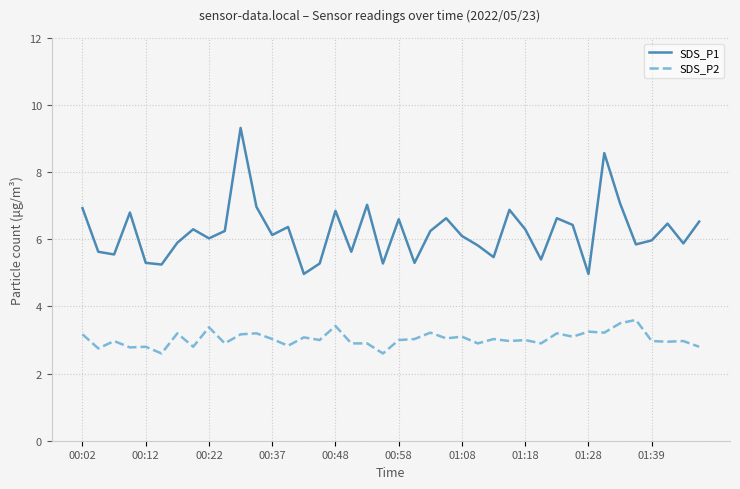

Rank the series by their average value, from highest to lowest.

SDS_P1, SDS_P2